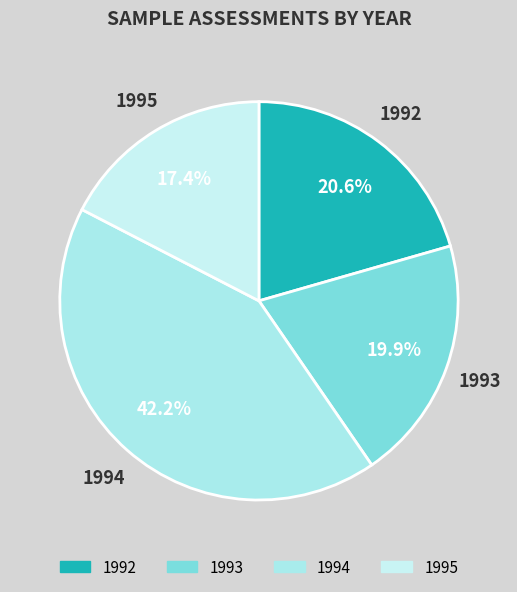

Count the number of slices in the pie.

4